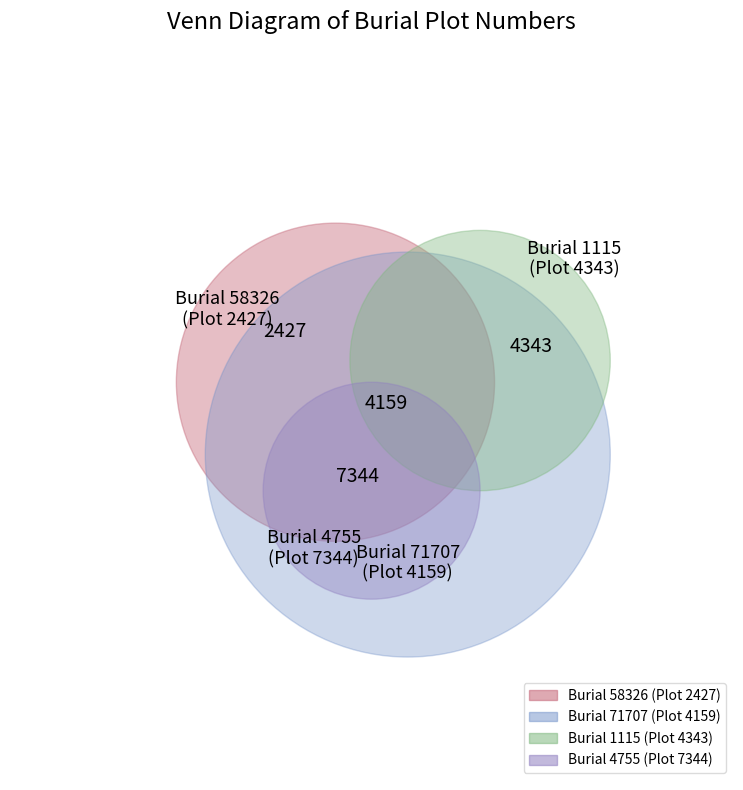

How many segments does this pie chart have?

4